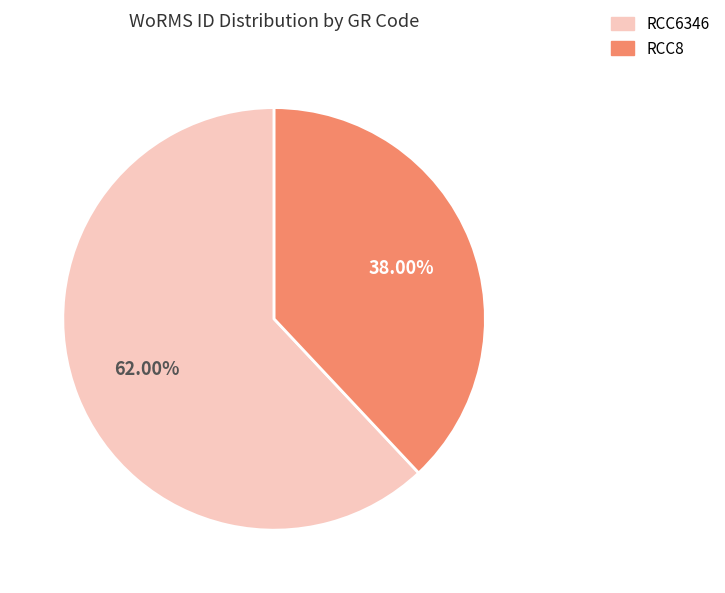

To the nearest percent, what portion does RCC6346 represent?

62%